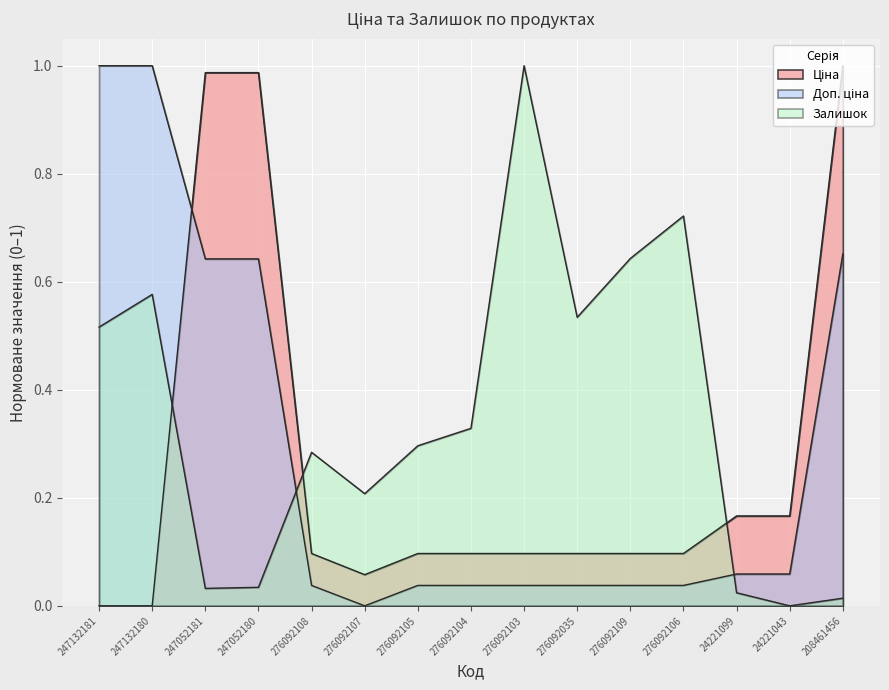

Reading left to right, transcribe all the data shown in this chart.

Ціна: 247132181=0.0	247132180=0.0	247052181=1.0	247052180=1.0	276092108=0.1	276092107=0.1	276092105=0.1	276092104=0.1	276092103=0.1	276092035=0.1	276092109=0.1	276092106=0.1	24221099=0.2	24221043=0.2	208461456=1.0
Доп. ціна: 247132181=1.0	247132180=1.0	247052181=0.6	247052180=0.6	276092108=0.0	276092107=0.0	276092105=0.0	276092104=0.0	276092103=0.0	276092035=0.0	276092109=0.0	276092106=0.0	24221099=0.1	24221043=0.1	208461456=0.7
Залишок: 247132181=0.5	247132180=0.6	247052181=0.0	247052180=0.0	276092108=0.3	276092107=0.2	276092105=0.3	276092104=0.3	276092103=1.0	276092035=0.5	276092109=0.6	276092106=0.7	24221099=0.0	24221043=0.0	208461456=0.0